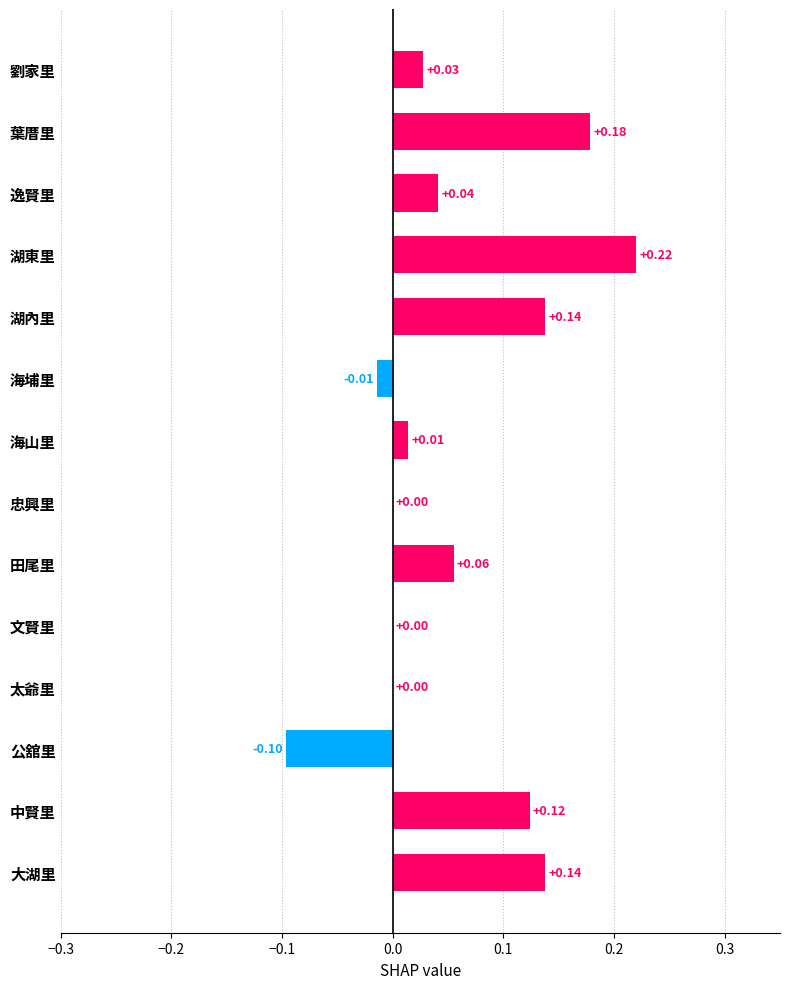

Are the bars horizontal?

Yes